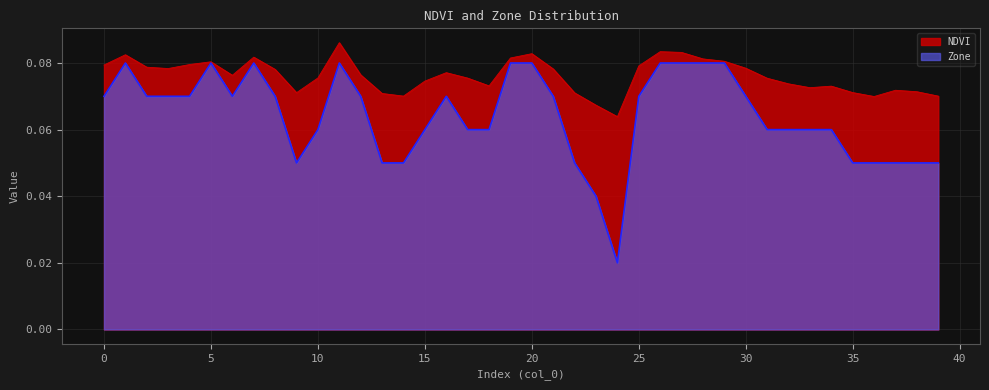

At which category is the sum across all series the highest?

11